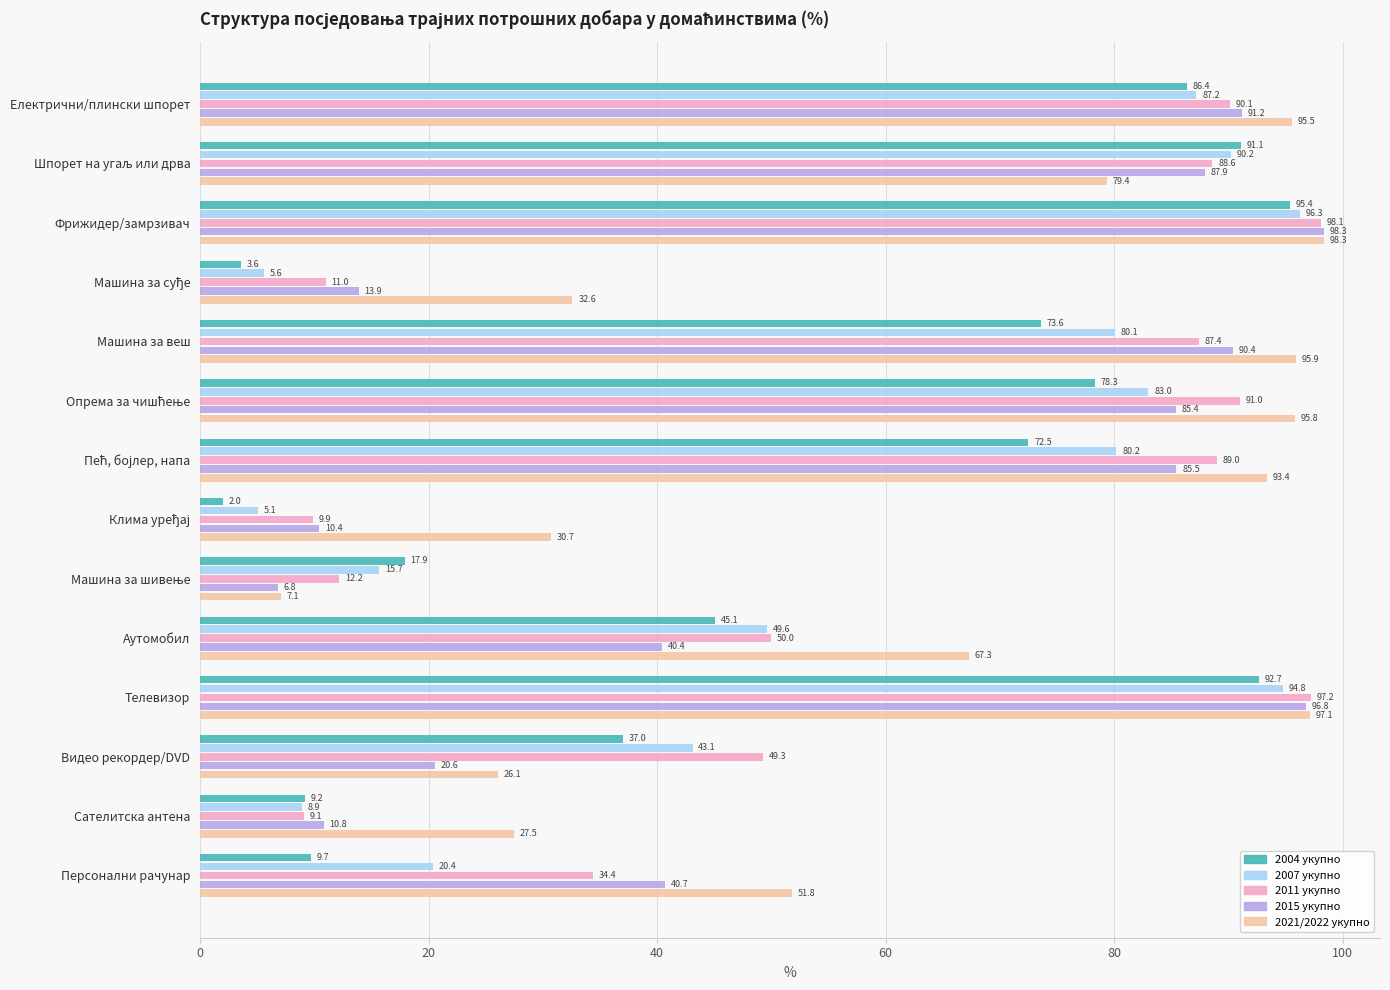

Rank the series at Видео рекордер/DVD from lowest to highest value.

2015 укупно, 2021/2022 укупно, 2004 укупно, 2007 укупно, 2011 укупно